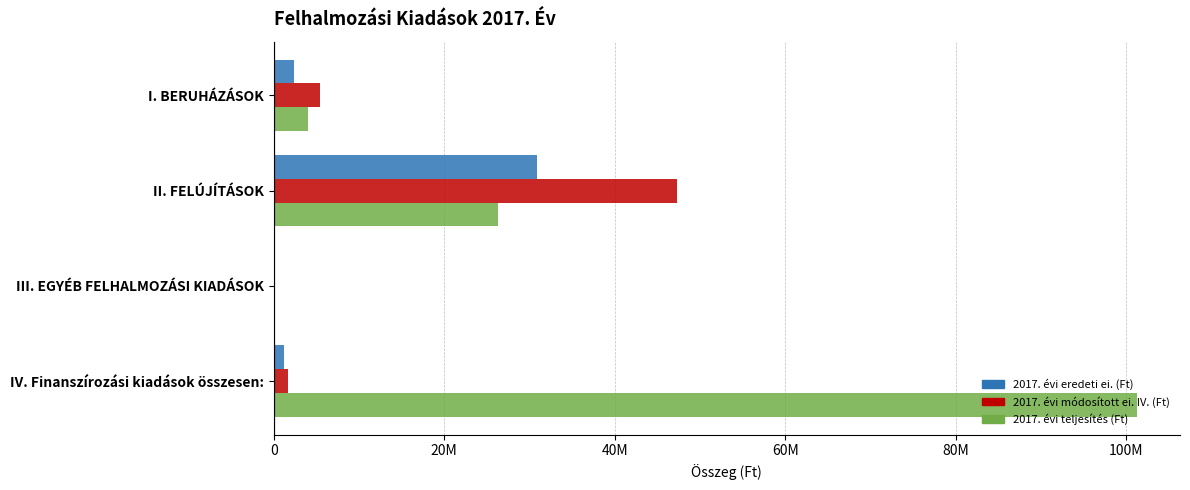

Which label corresponds to the largest value in the chart?

IV. Finanszírozási kiadások összesen: